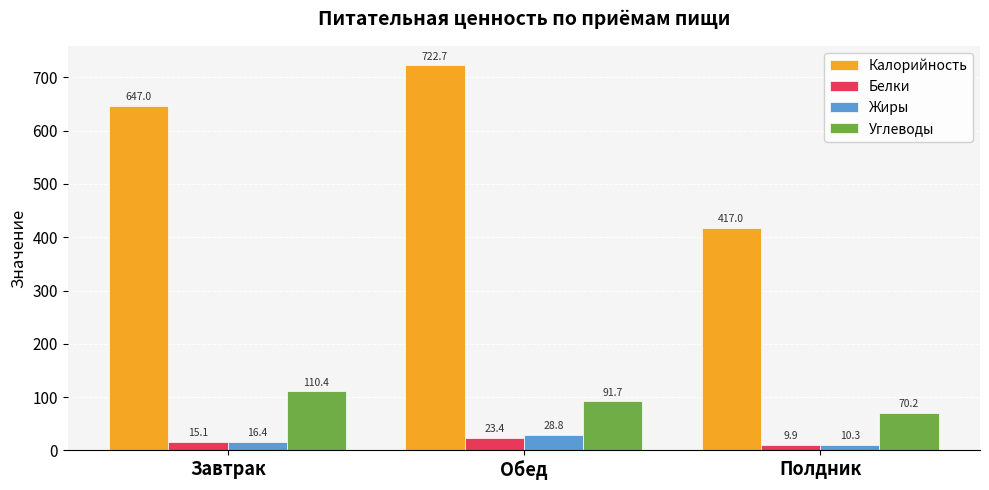

List the series in order of their peak value, lowest first.

Белки, Жиры, Углеводы, Калорийность